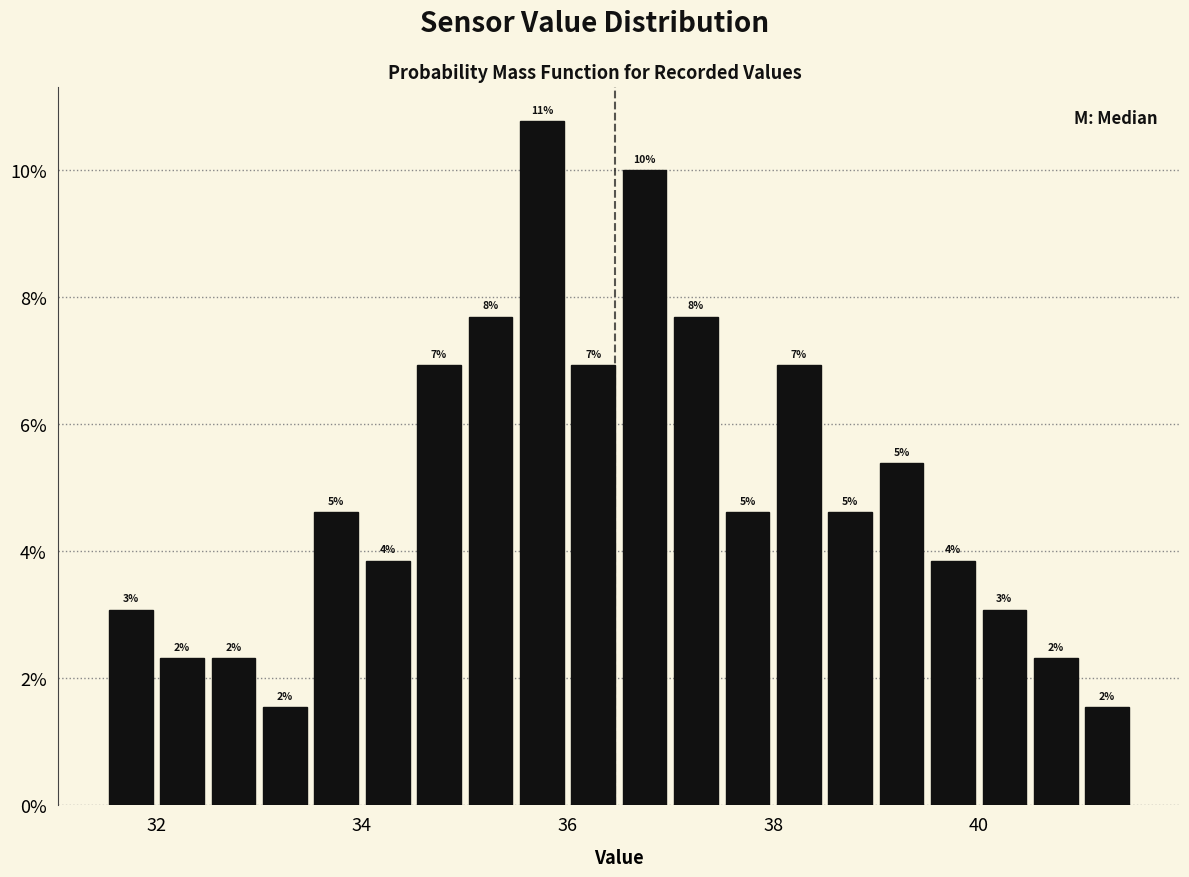

Read against the x-axis, roughly where is the centre of the tallest bar?

35.8